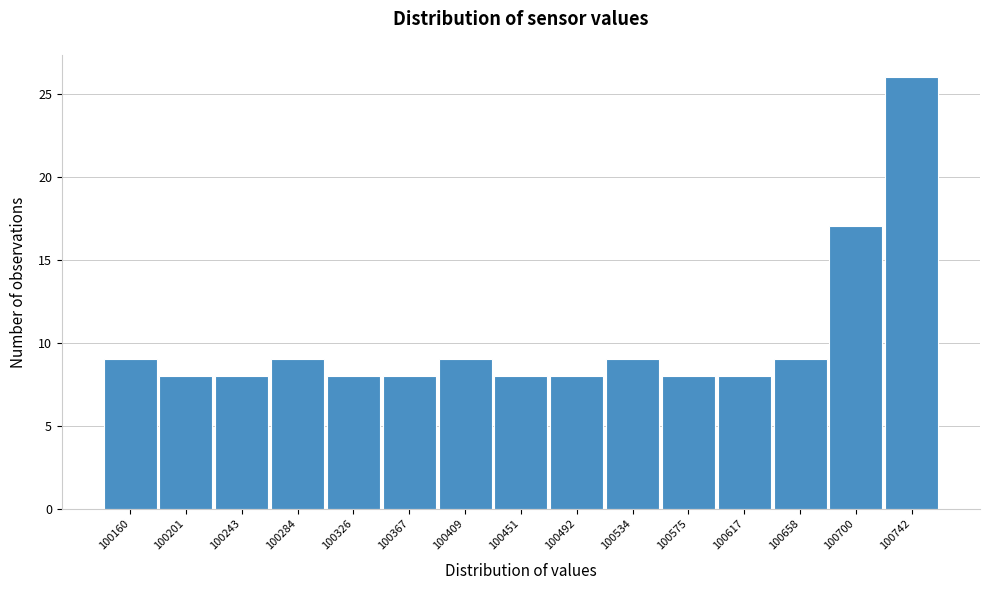

Reading right to left, what are all the values shown in this chart?

100742=26	100700=17	100658=9	100617=8	100575=8	100534=9	100492=8	100451=8	100409=9	100367=8	100326=8	100284=9	100243=8	100201=8	100160=9